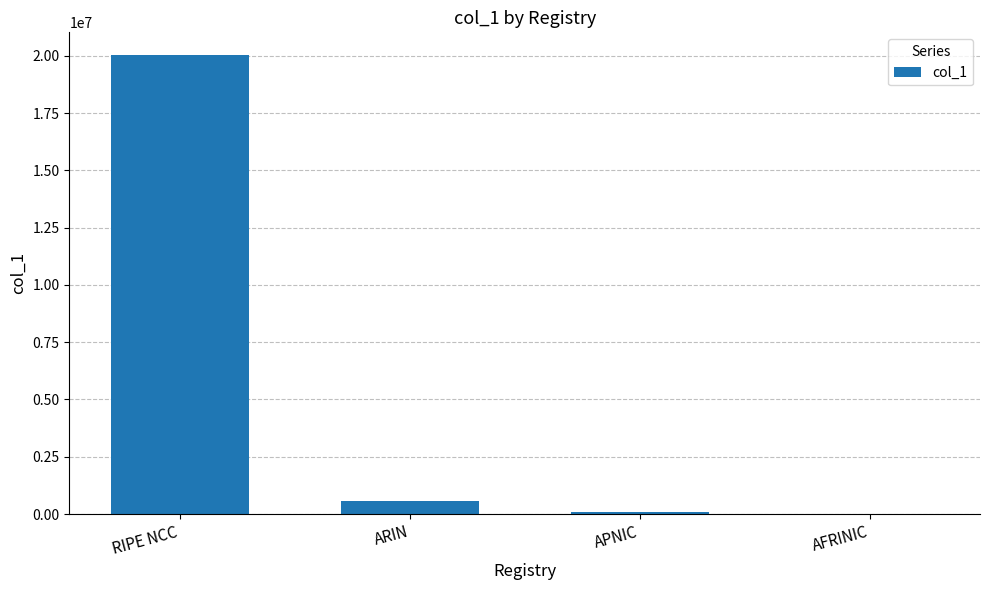

Between ARIN and RIPE NCC, which is larger?

RIPE NCC